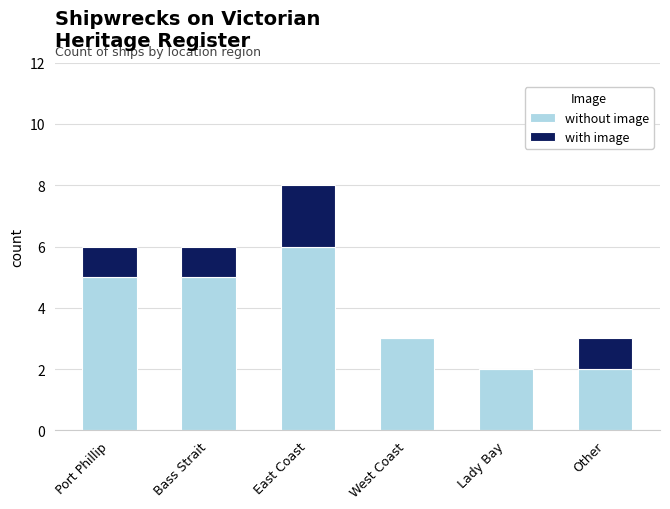

What is the total value across all series at Lady Bay?

2